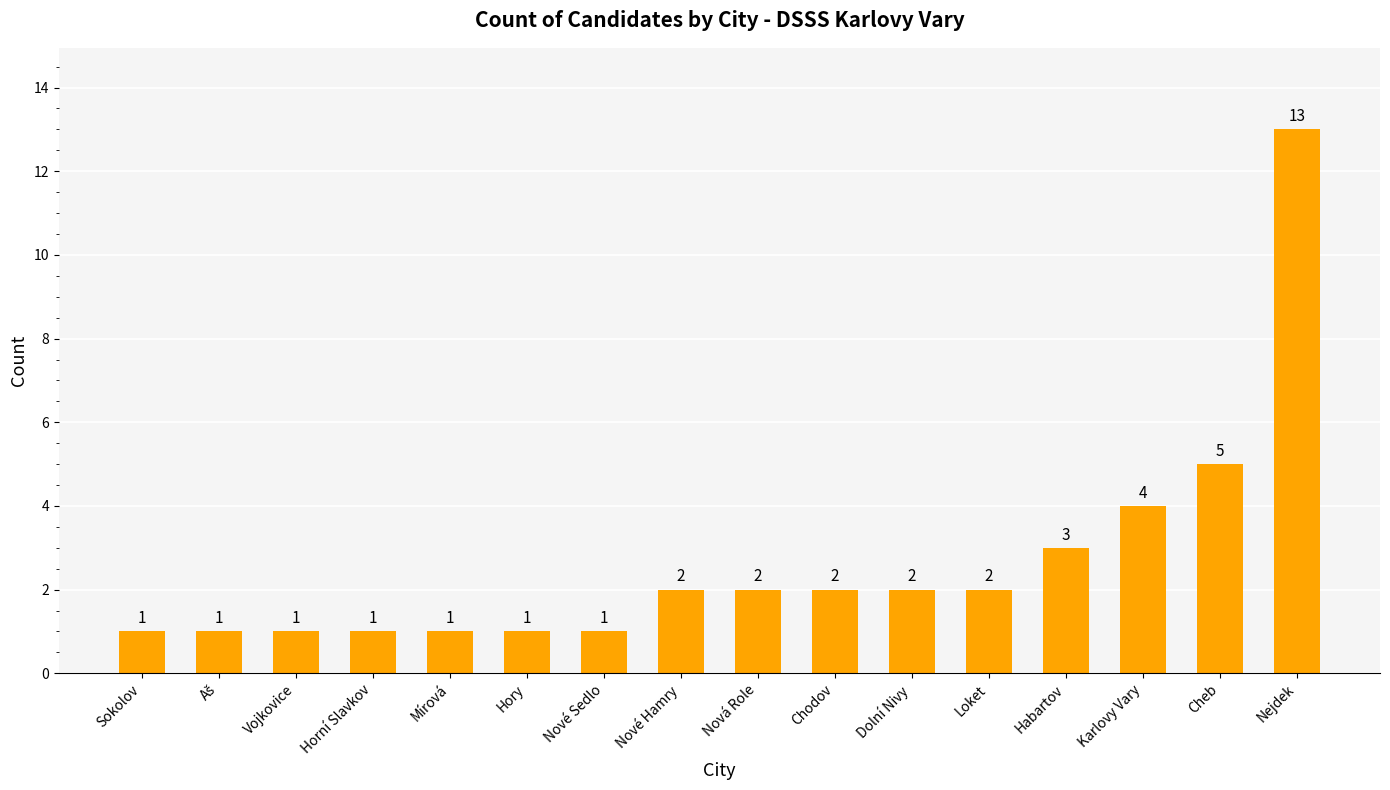

What is the change in value from Horní Slavkov to Nové Hamry?

+1